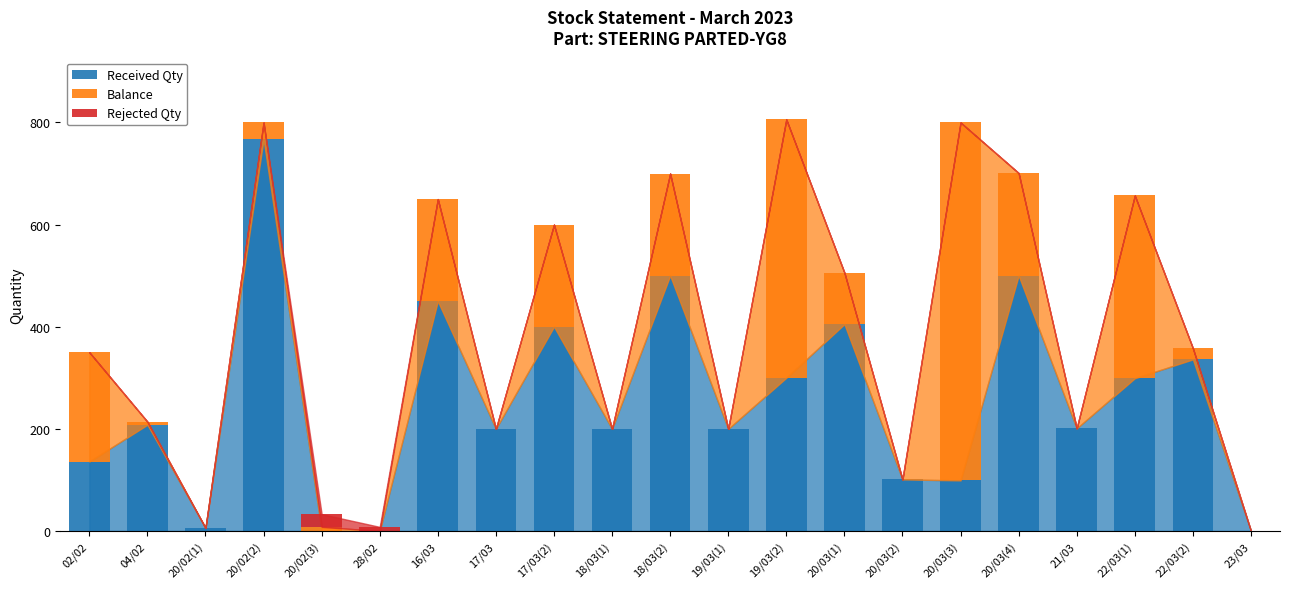

True or false: Received Qty has a value of 767 at 20/02(2).

True